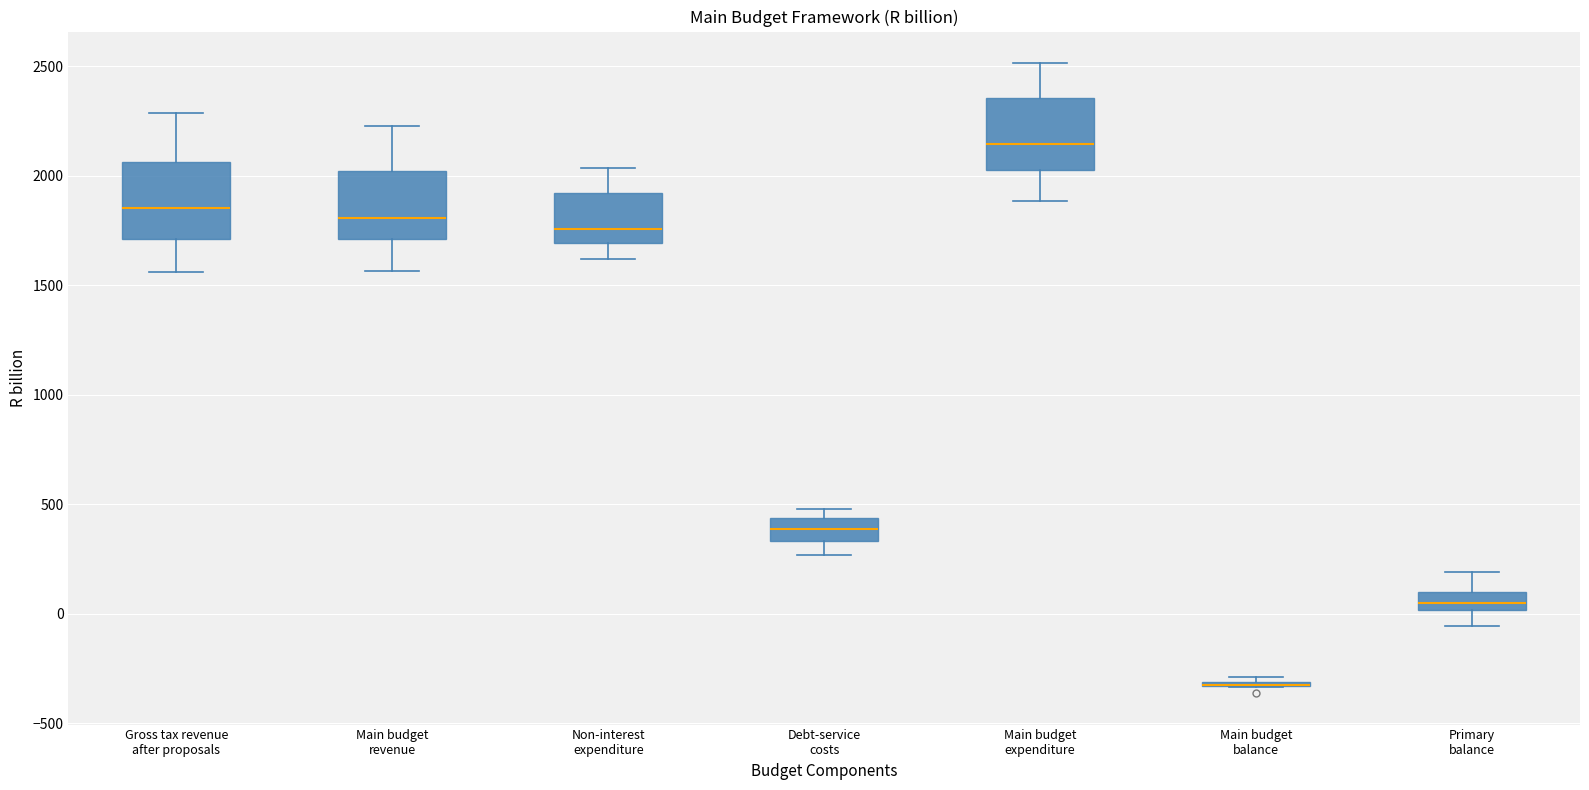

Where is the lower edge of the box for Main budget expenditure on the y-axis? The values are not printed on the chart, so give them approximately, as read against the axis.

2050